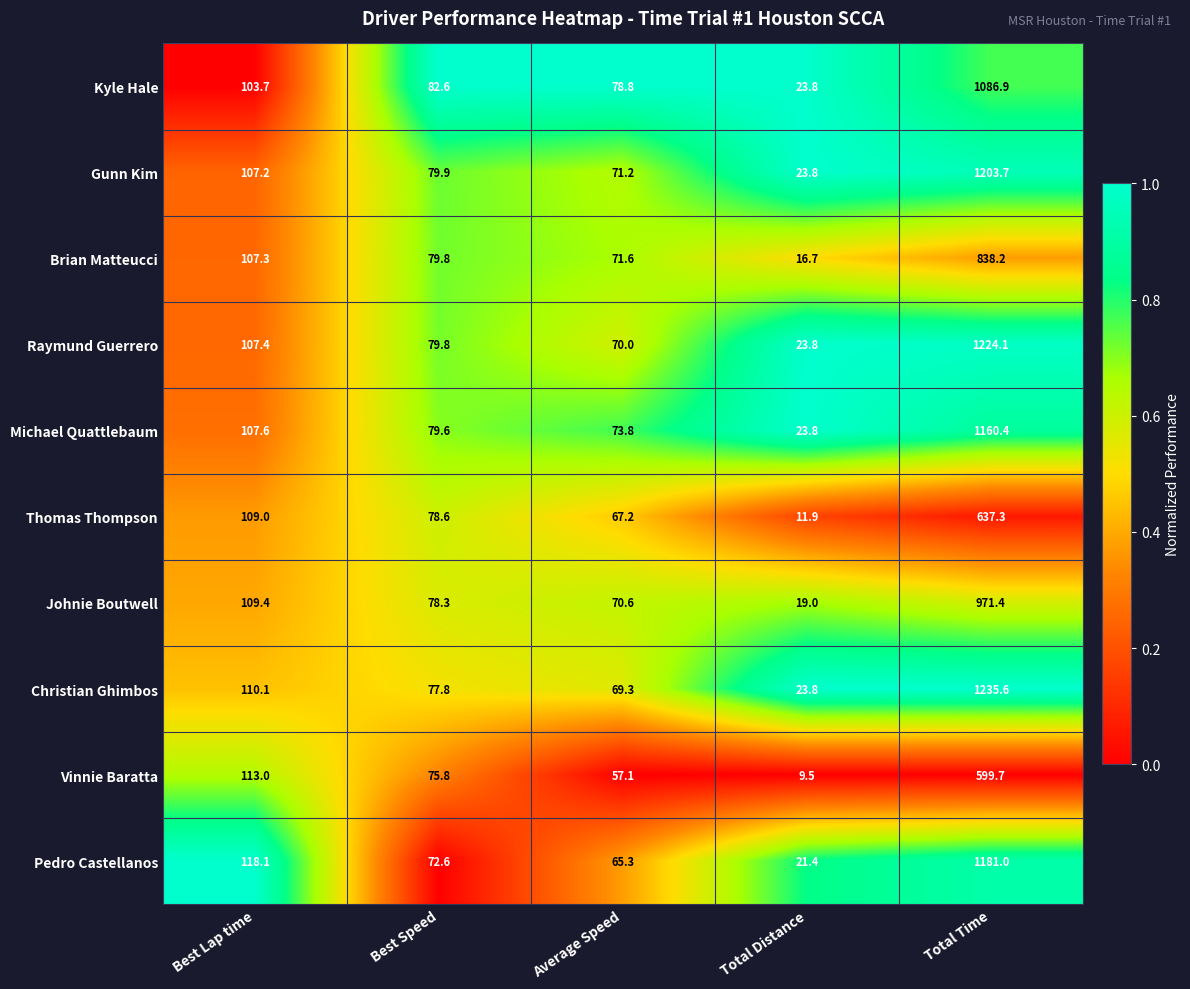

The Christian Ghimbos series shows 110.1 at Best Lap time. True or false?

True